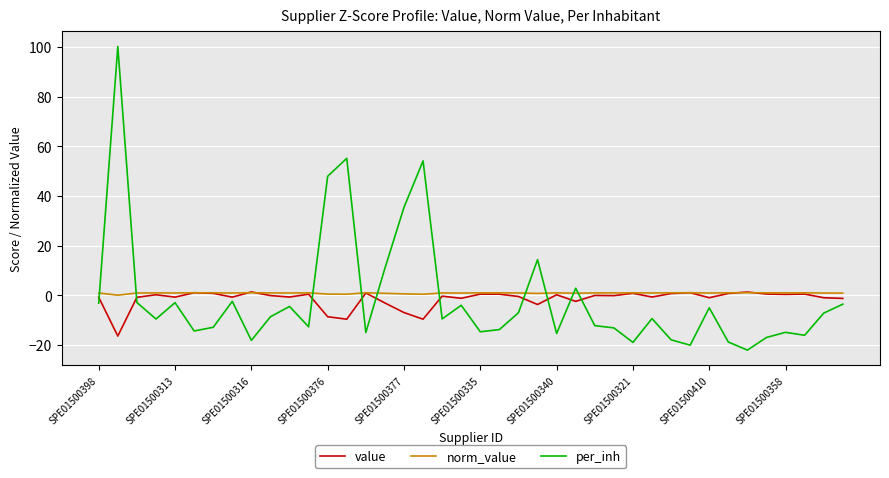

True or false: value and per_inh cross at least once.

True